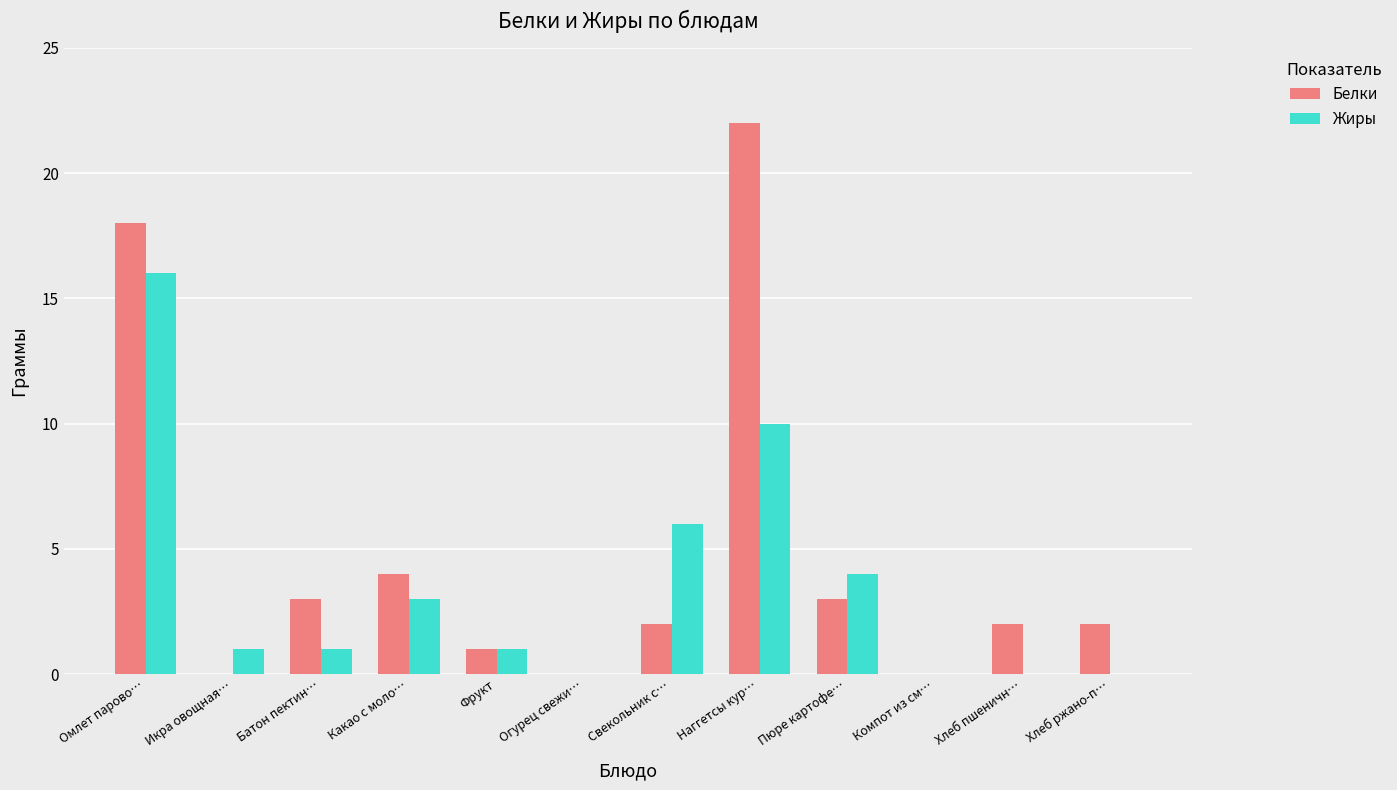

Which series changed the most between Огурец свежи… and Хлеб пшеничн…?

Белки